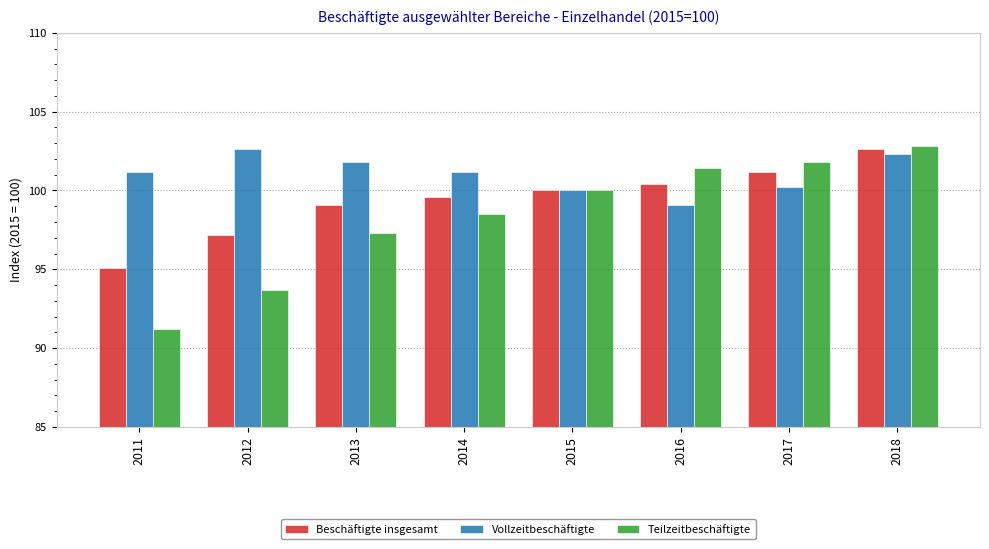

What is the maximum value for Beschäftigte insgesamt?

102.6